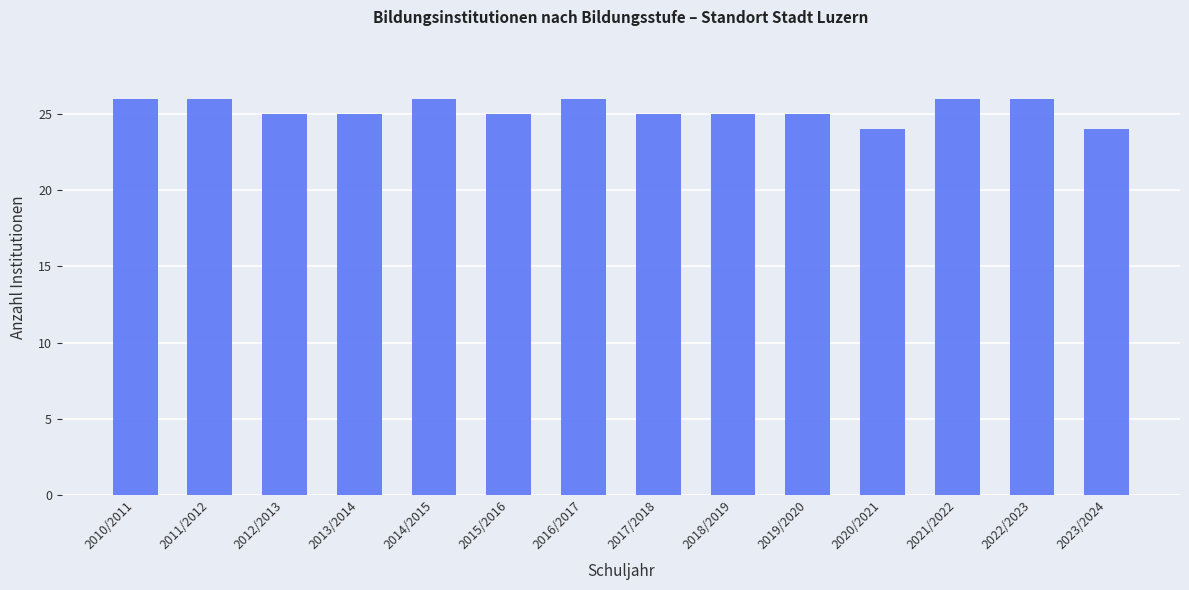

How many distinct data groups are displayed?

1